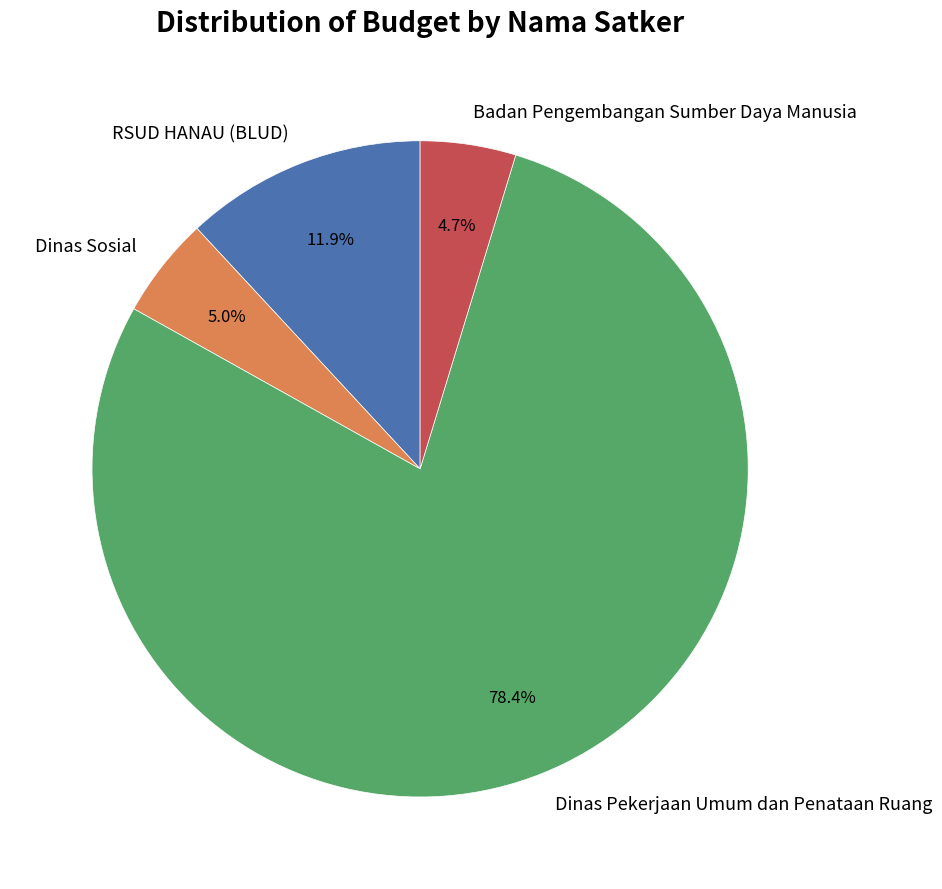

What is the largest slice in the pie chart?

Dinas Pekerjaan Umum dan Penataan Ruang